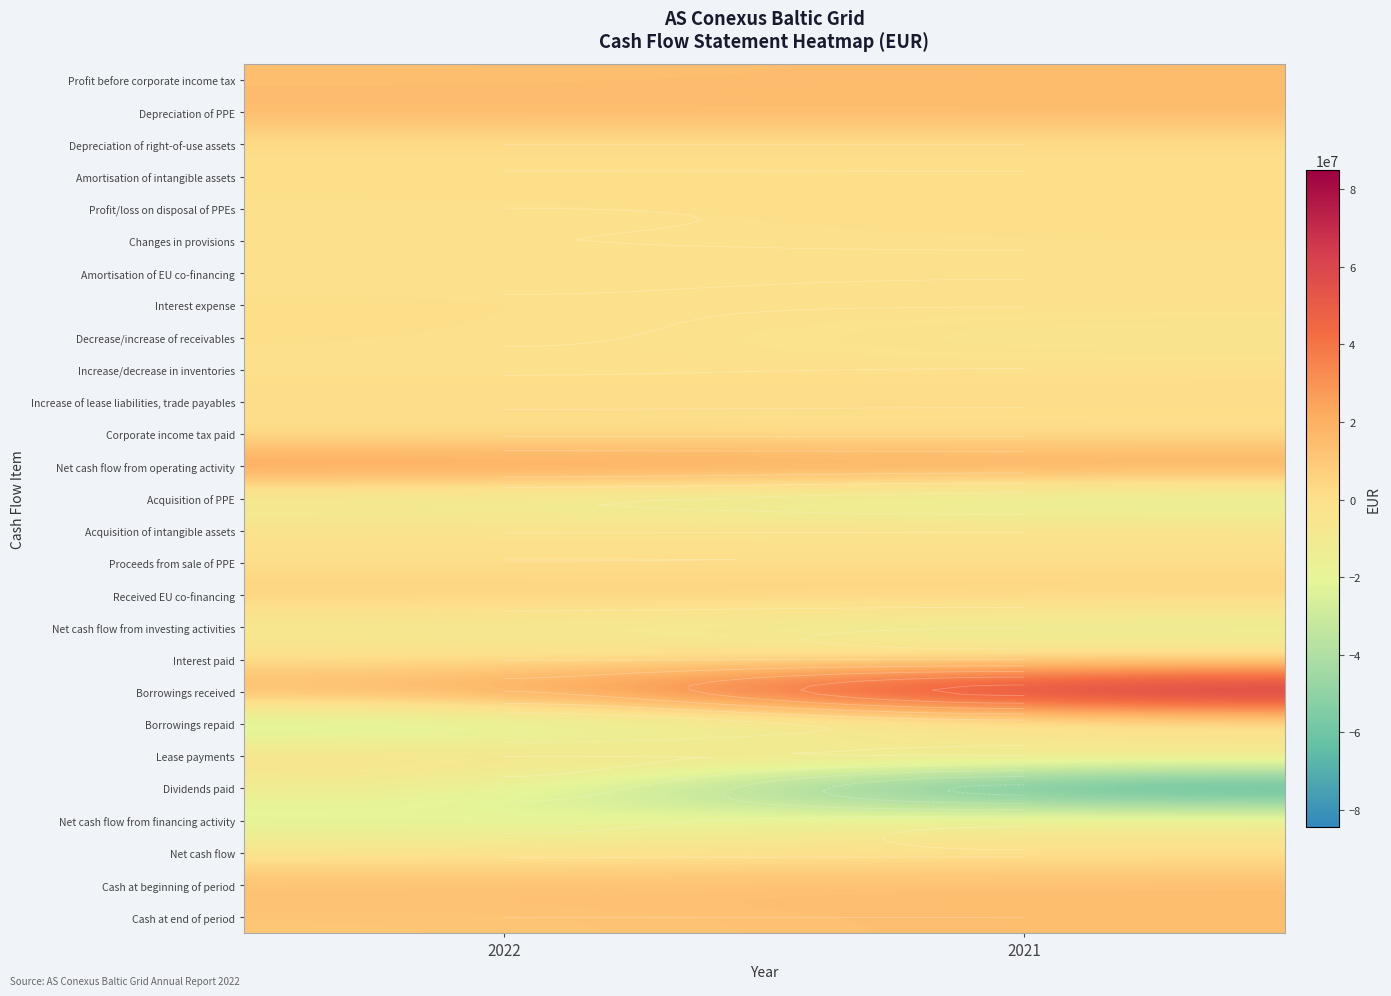

What is the total value across all series at 2022?

14516244